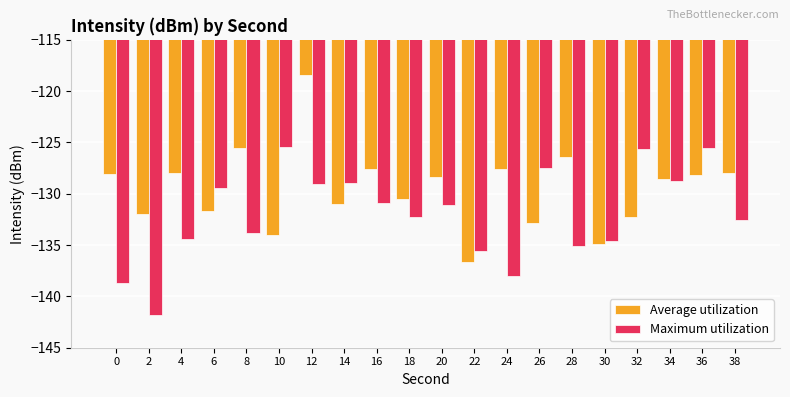

What is the value of the Maximum utilization bar at the 4th from the left?

-129.5